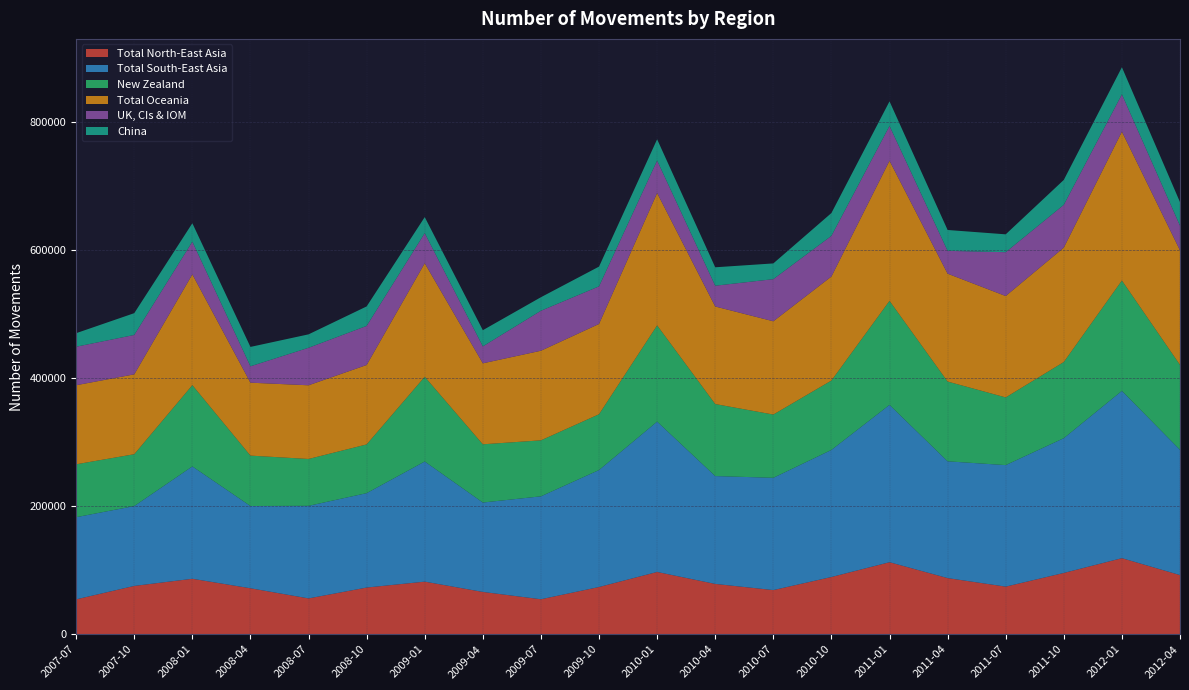

Reading left to right, transcribe all the data shown in this chart.

Total North-East Asia: 54450	75410	86570	71770	55920	72890	82110	66030	54600	73730	97210	78540	68920	89340	112430	87650	74320	95680	118760	92340
Total South-East Asia: 128300	124700	175460	128430	144550	147390	187590	139610	160720	182650	234750	168430	175320	198450	245670	182340	189760	210450	261230	195670
New Zealand: 82590	80970	126920	78680	73170	76080	132300	90910	87410	87100	150300	112450	98760	108340	162450	124560	105670	118940	172340	132560
Total Oceania: 123470	124720	172980	113910	115080	124050	177320	126470	139930	141020	206680	152340	145670	162450	218760	168450	158340	178650	232450	178920
UK, CIs & IOM: 60130	61520	51060	25590	58560	61030	46970	26450	62430	58700	50690	32450	65780	63450	54320	35670	68450	66780	58230	38450
China: 21130	34020	28760	30250	20970	30420	25060	25270	21150	30830	33220	28760	24560	35670	38450	32560	27890	38920	42350	36780